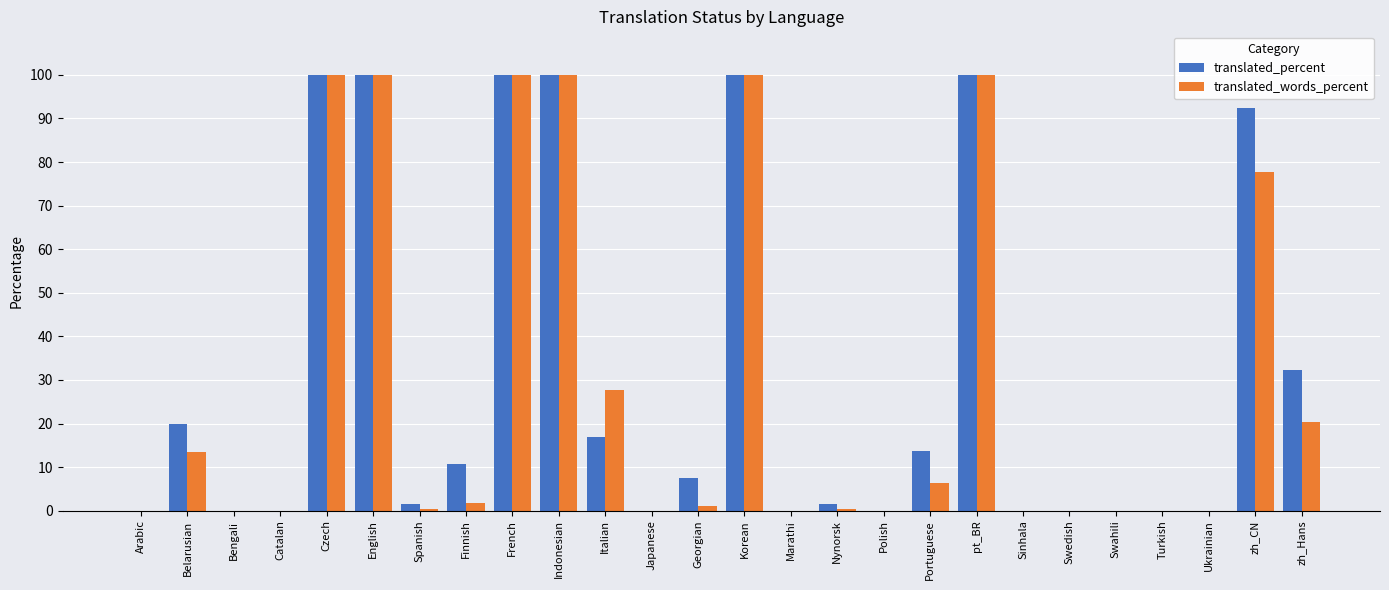

What is the total value across all series at Indonesian?

200.0